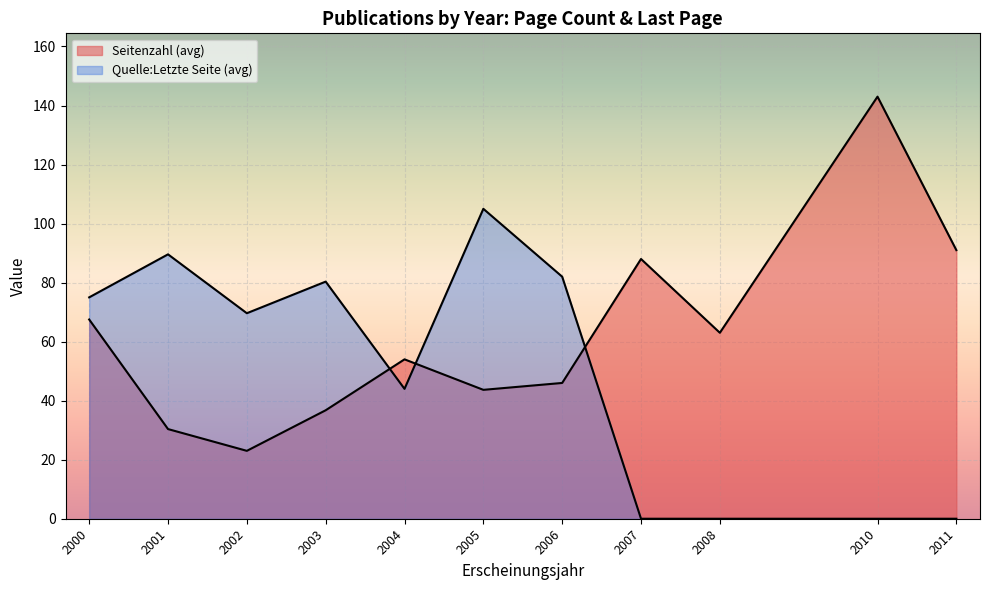

True or false: Quelle:Letzte Seite has a value of 26 at 2001.

False